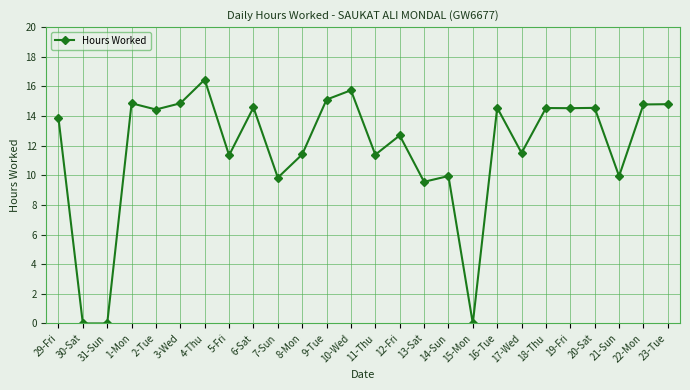

True or false: the data shows 0.0 at 30-Sat.

True